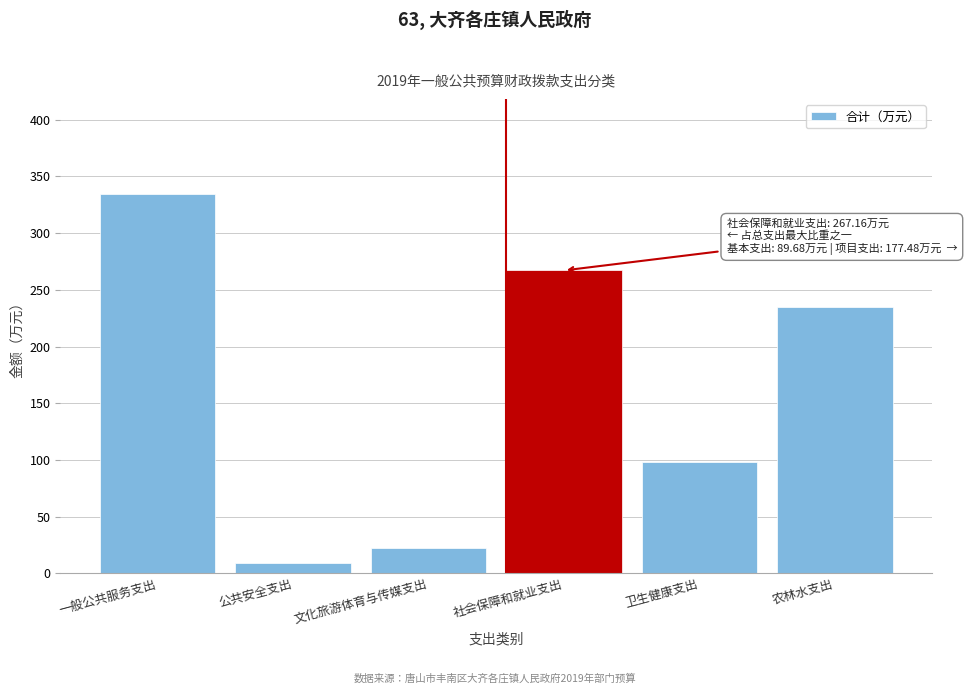

Reading left to right, what are all the values shown in this chart?

一般公共服务支出=334.5	公共安全支出=9.0	文化旅游体育与传媒支出=22.3	社会保障和就业支出=267.2	卫生健康支出=98.1	农林水支出=235.3